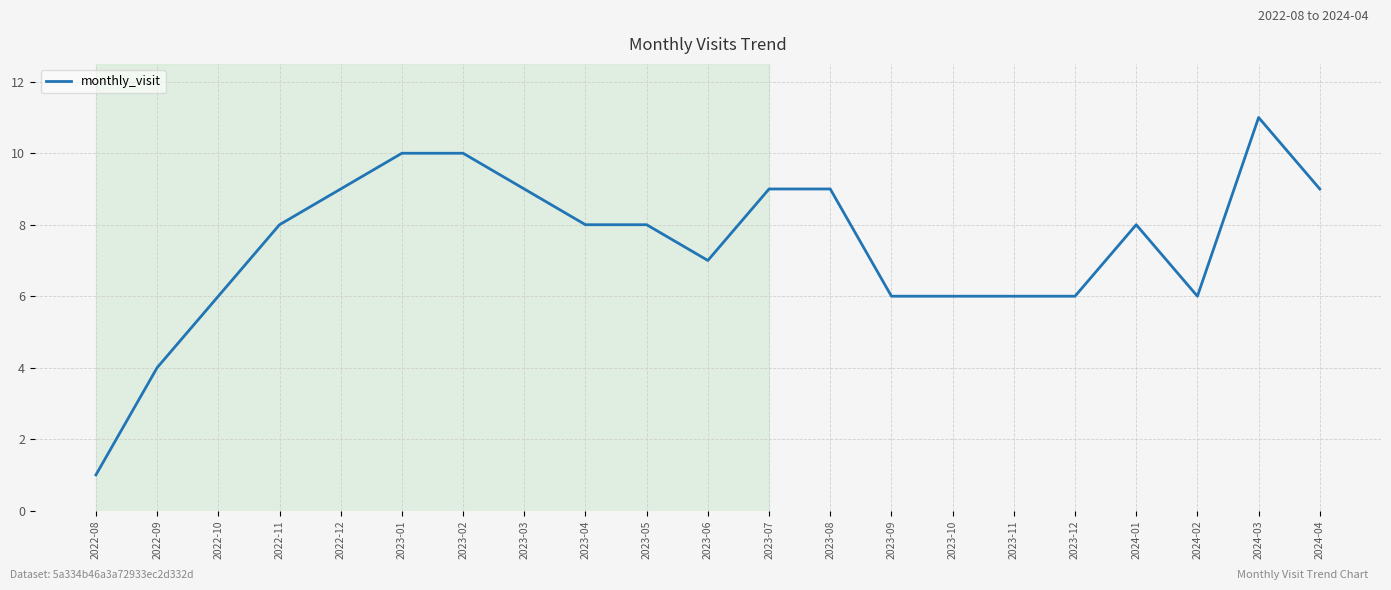

The chart shows a value of 2 at 2023-10. True or false?

False